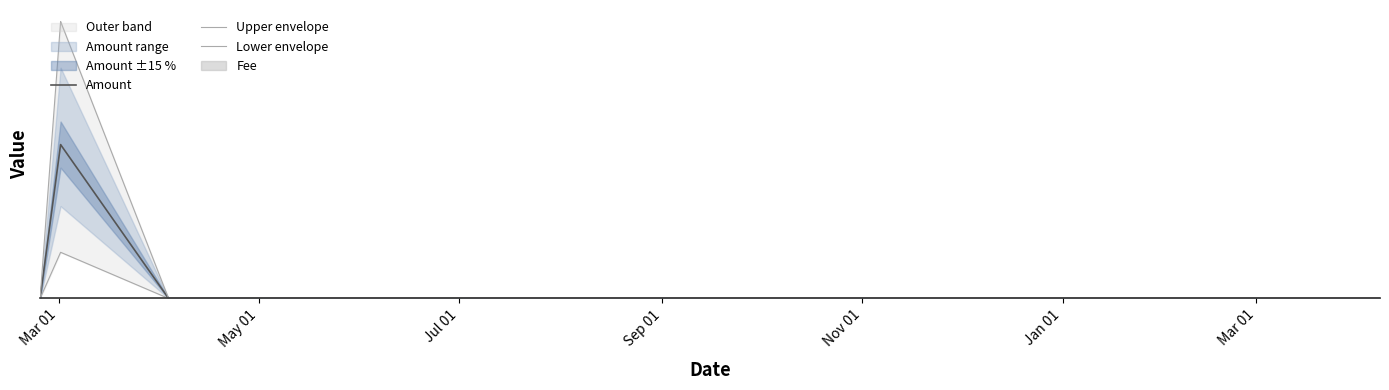

How many data points in Amount are less than 189?

3